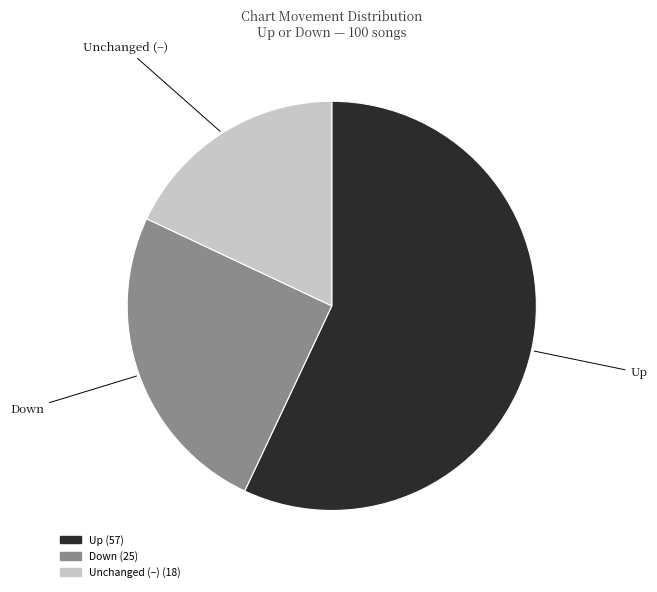

True or false: Up accounts for 44% of the total.

False